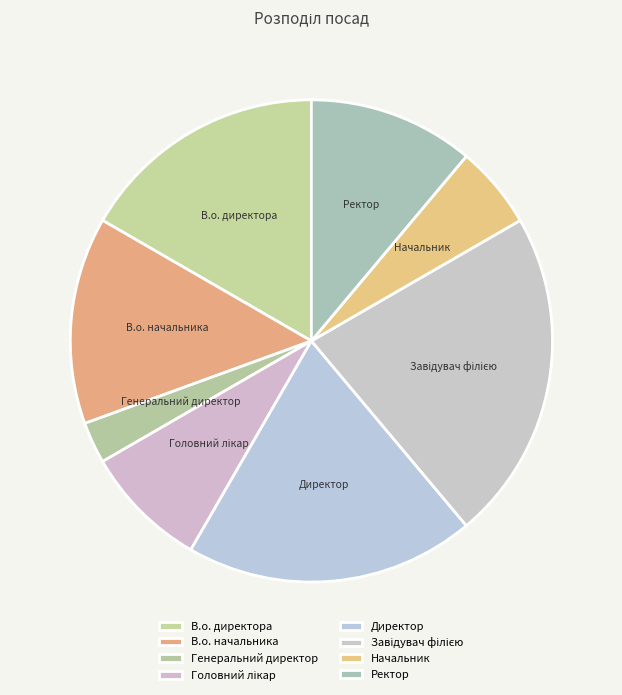

How many segments does this pie chart have?

8